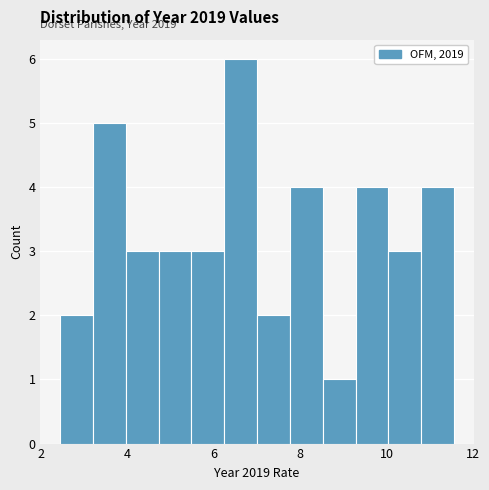

Around what value on the x-axis is the tallest bar? Give the approximate position of its centre, as read against the axis.

6.6